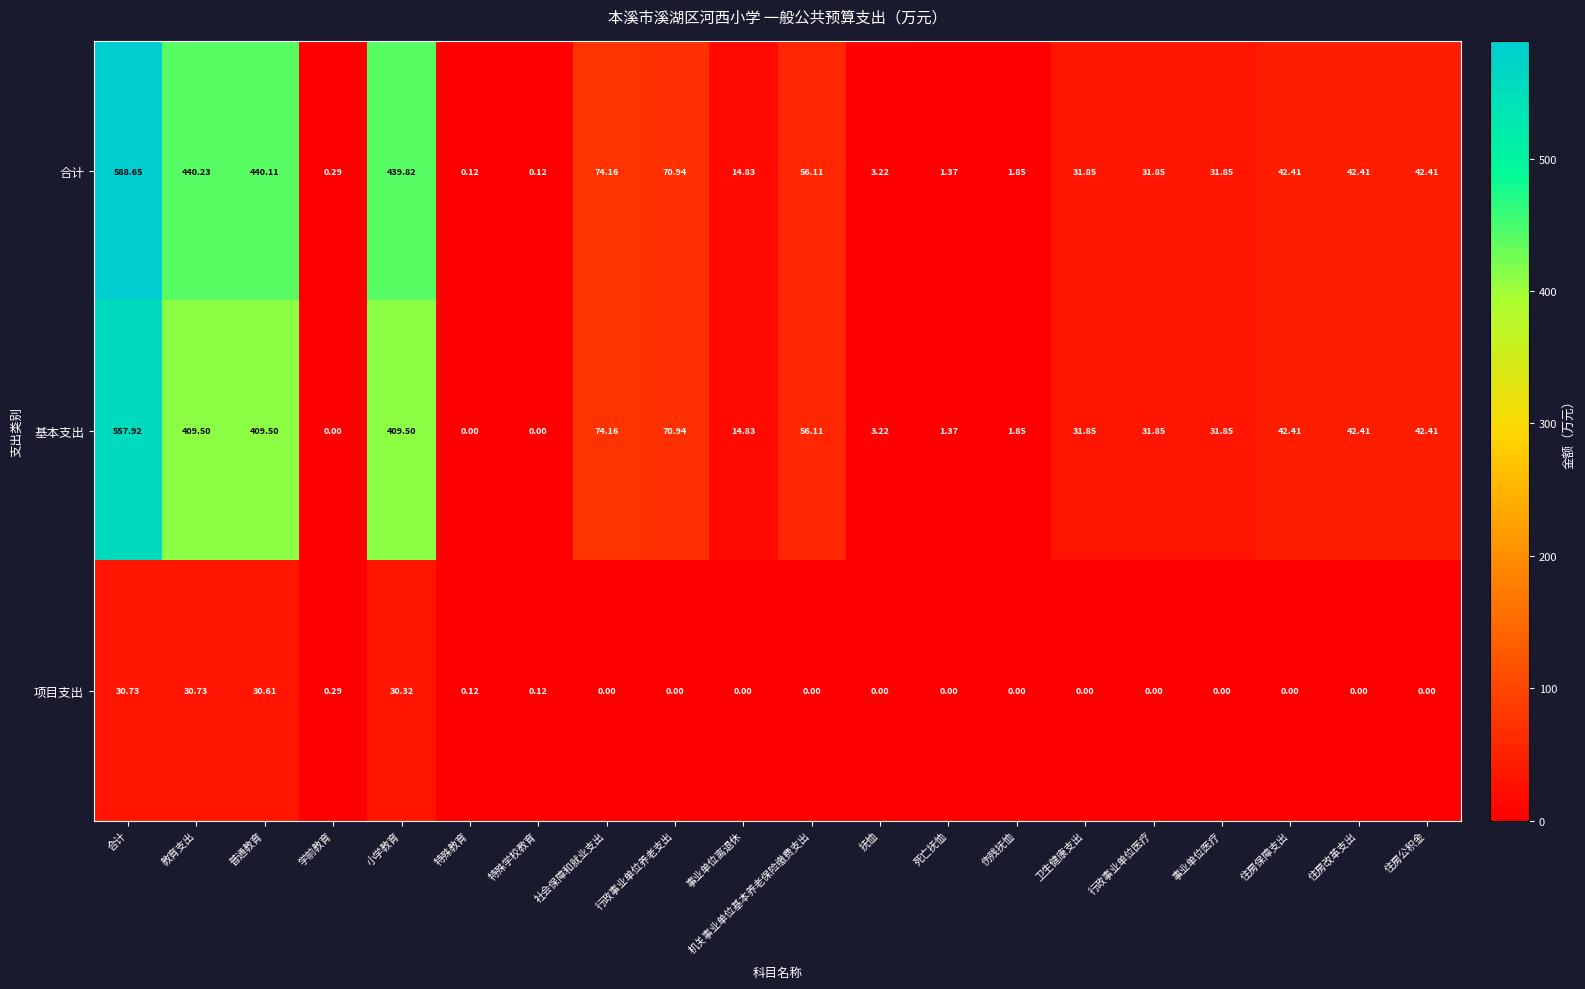

Which series changed the most between 小学教育 and 住房公积金?

合计